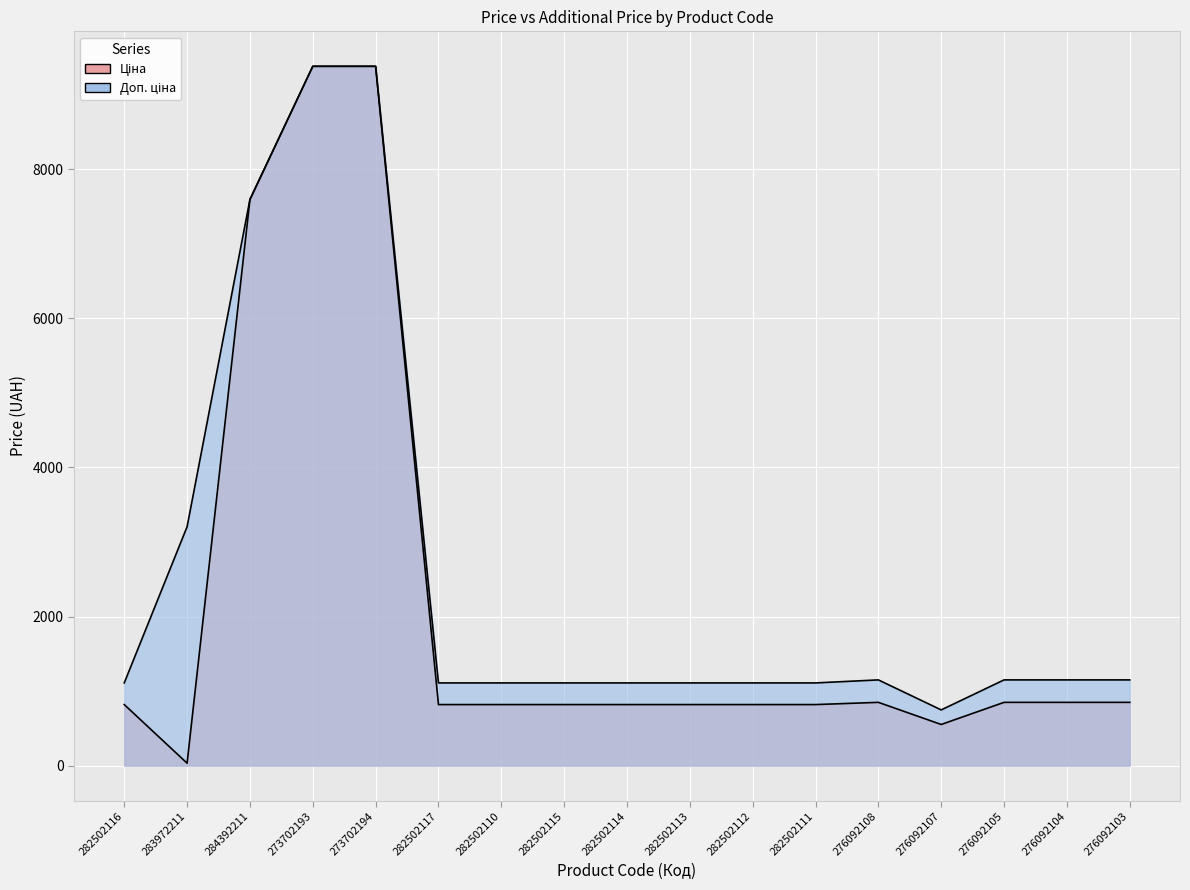

What is the total value across all series at 276092104?

1998.2